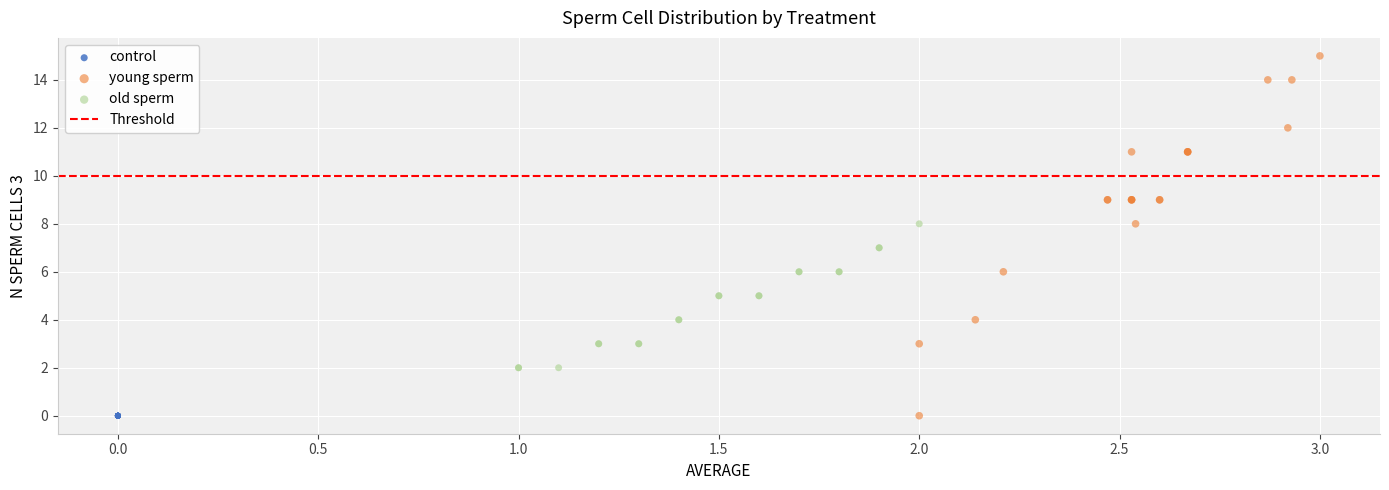

Which series contains the highest Y value?

young sperm